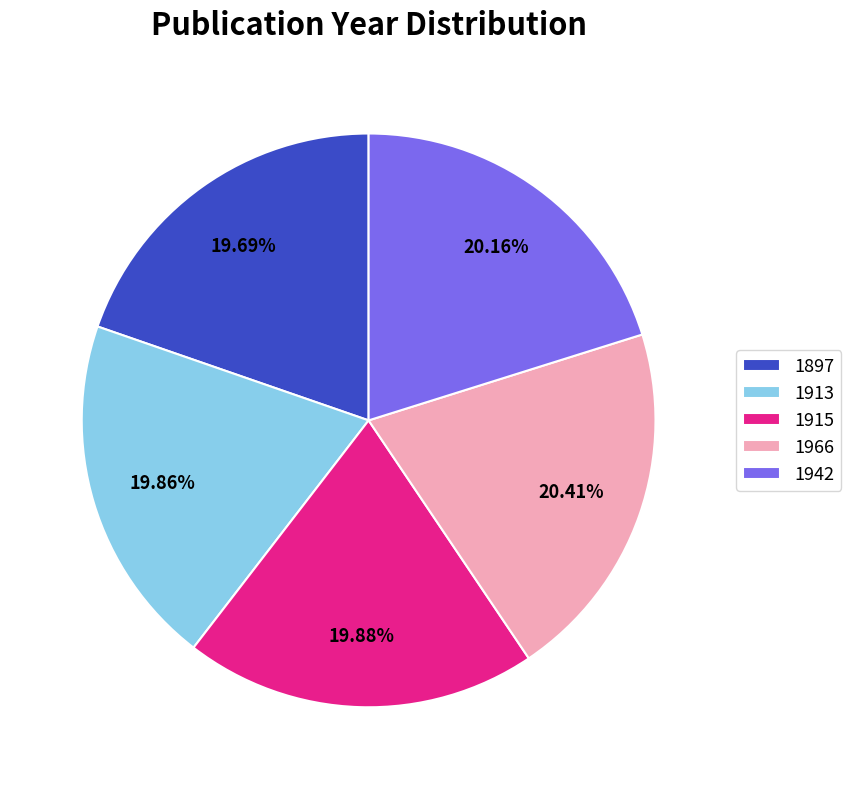

How many segments does this pie chart have?

5